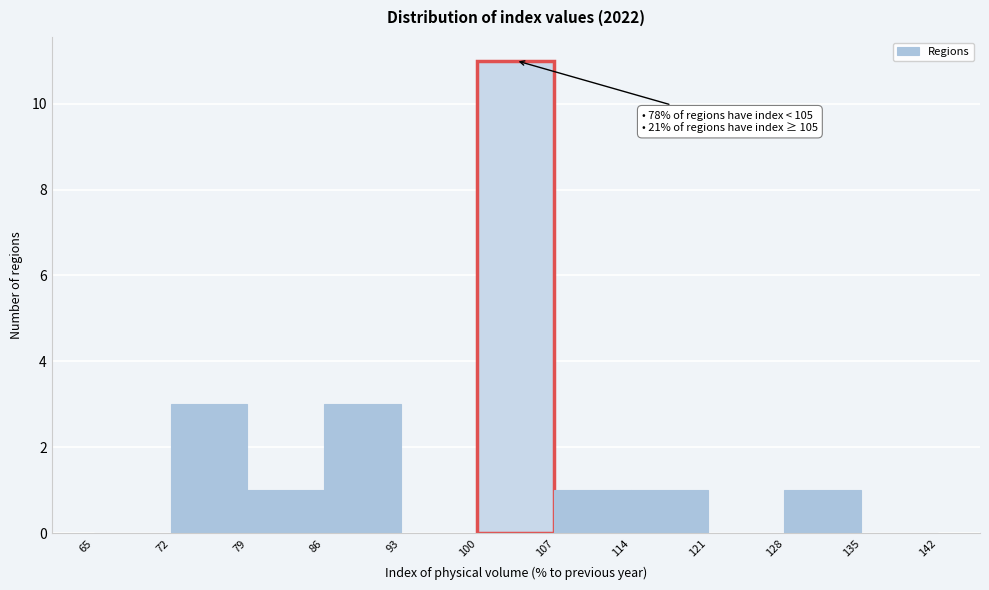

Which range on the x-axis has the tallest bar?

100 to 107